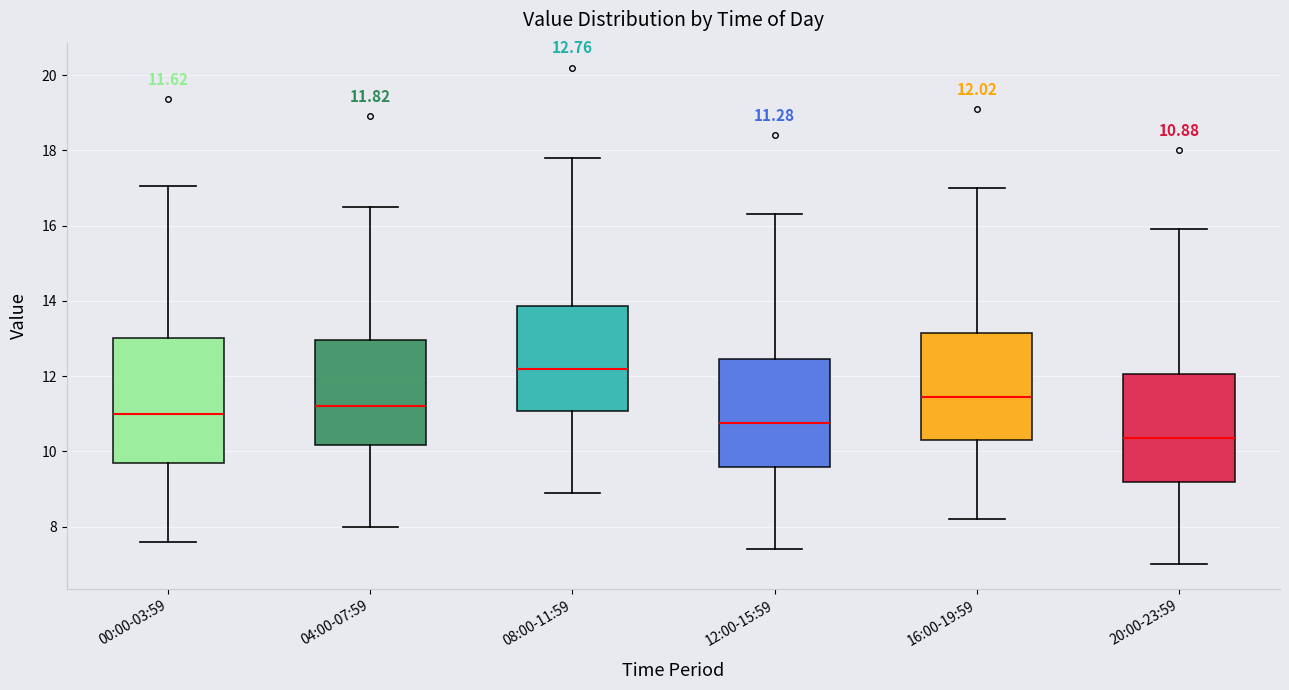

Which box is the tallest, from its lower edge to its upper edge?

00:00-03:59